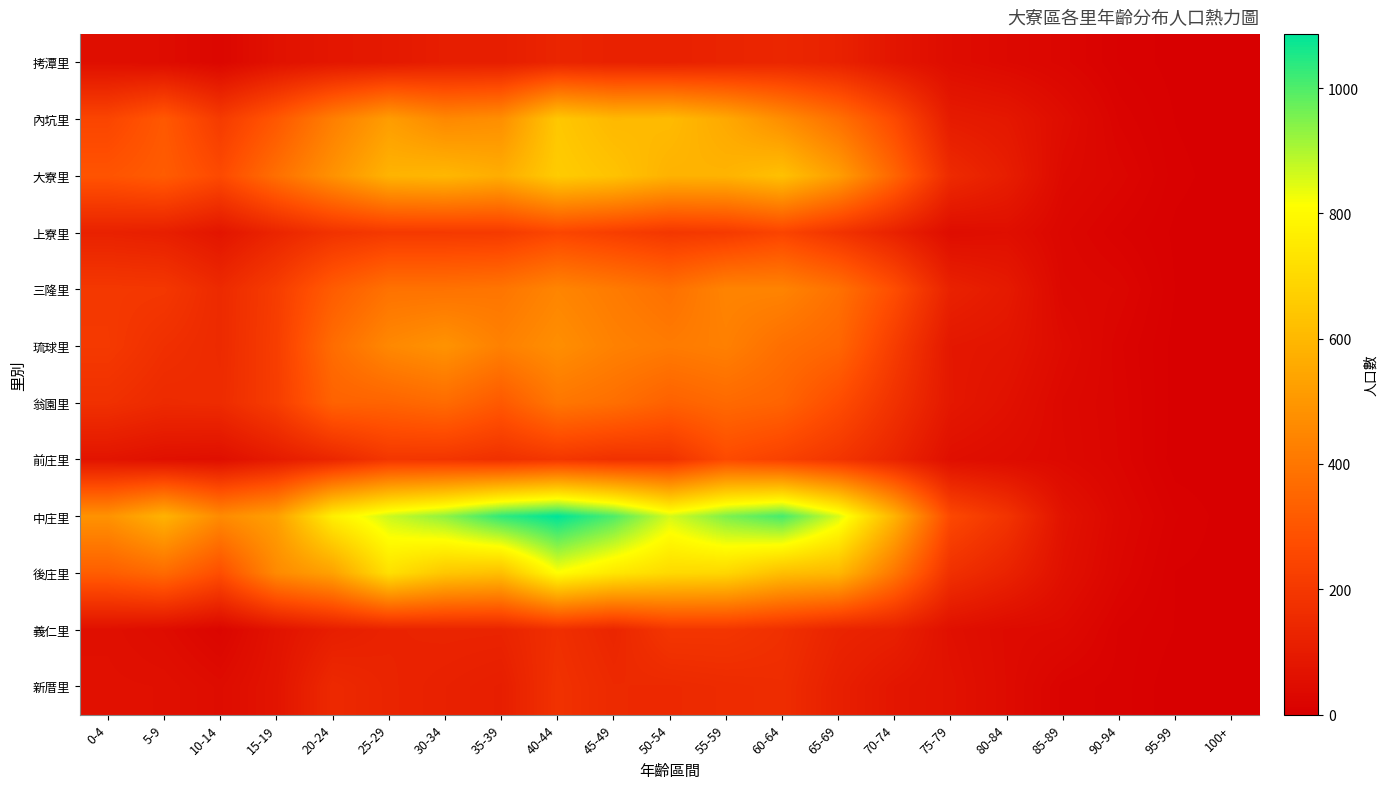

Which series changed the most between 30-34 and 85-89?

中庄里